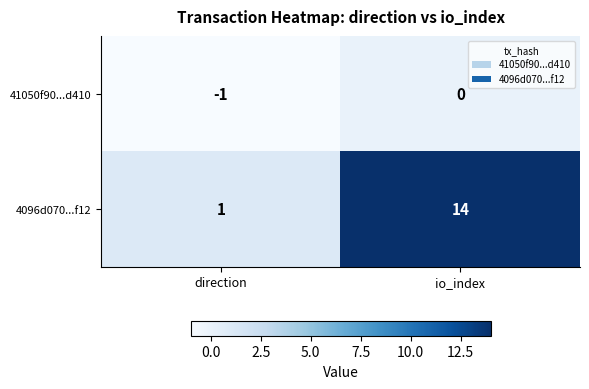

Reading left to right, transcribe all the data shown in this chart.

41050f90...d410: direction=-1	io_index=0
4096d070...f12: direction=1	io_index=14